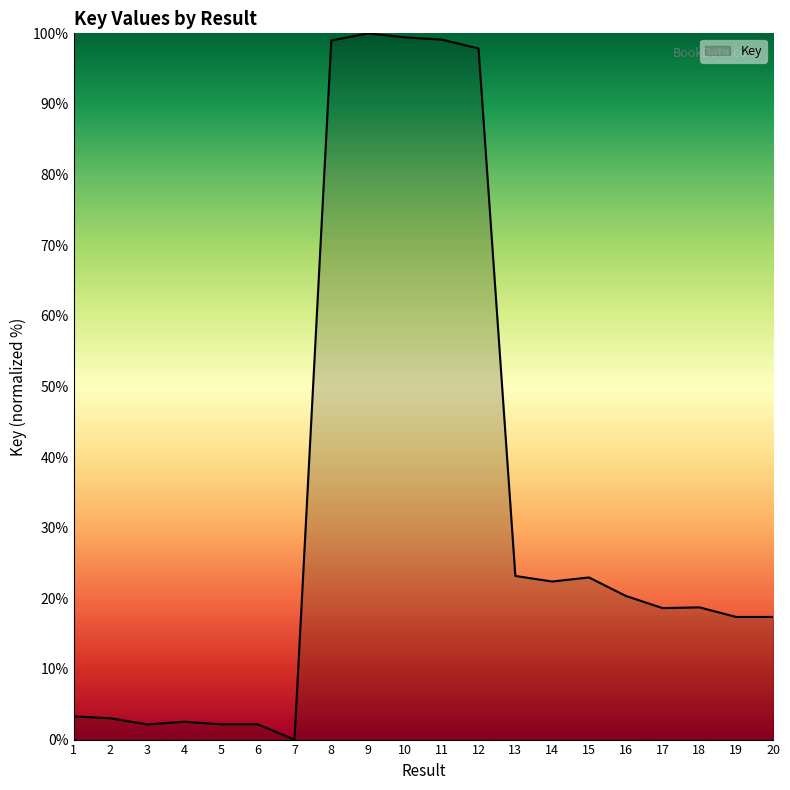

Which label corresponds to the smallest value in the chart?

7